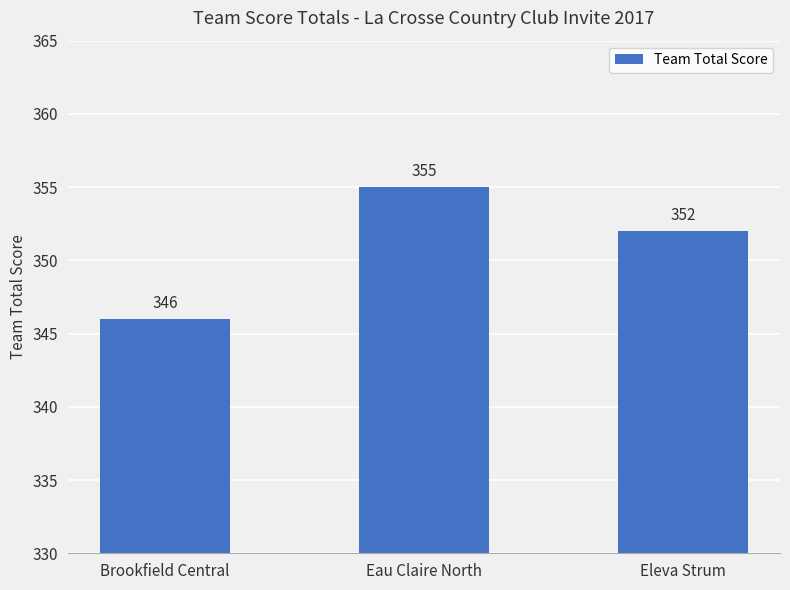

Which has a higher value, Eleva Strum or Brookfield Central?

Eleva Strum